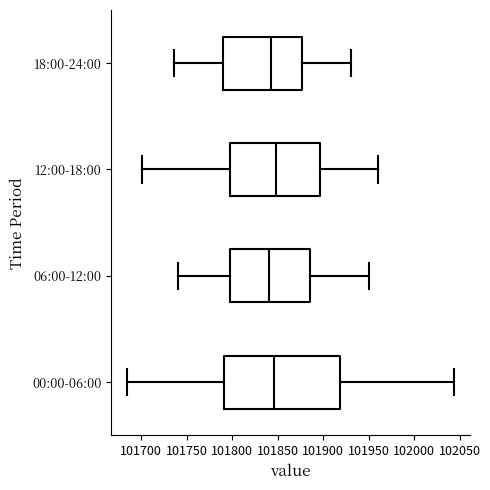

Reading bottom to top, read every box against the x-axis: the position of its median line, the range the box covers, and the ends of its whiskers. The values are not printed on the chart, so give them approximately, as read against the axis.

00:00-06:00: median 101845, box 101790 to 101920, whiskers 101685 to 102045
06:00-12:00: median 101840, box 101800 to 101885, whiskers 101740 to 101950
12:00-18:00: median 101850, box 101800 to 101895, whiskers 101700 to 101960
18:00-24:00: median 101845, box 101790 to 101875, whiskers 101735 to 101930